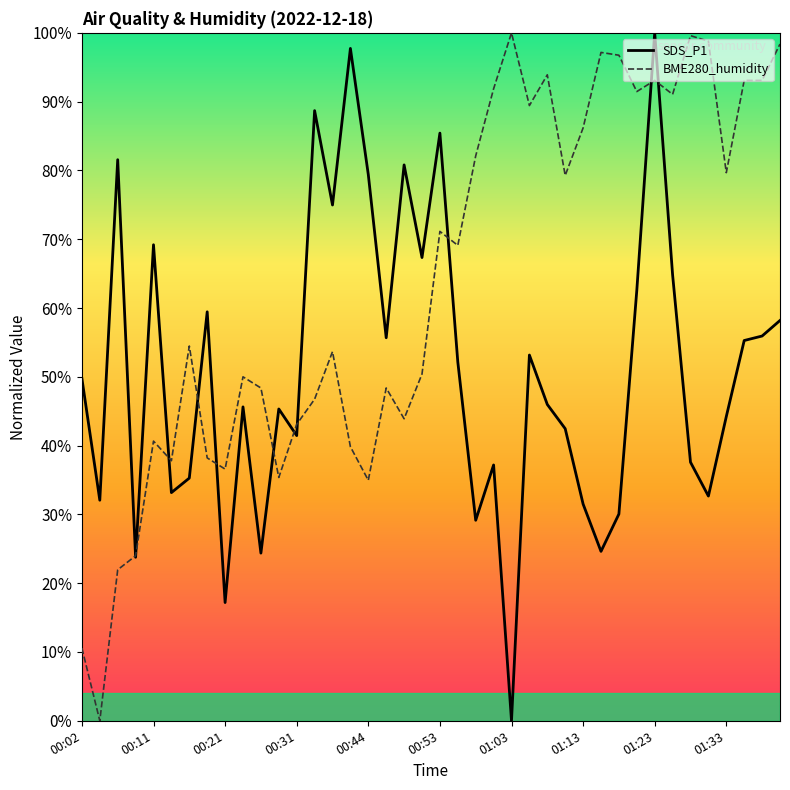

What is the maximum value for BME280_humidity?

100.0